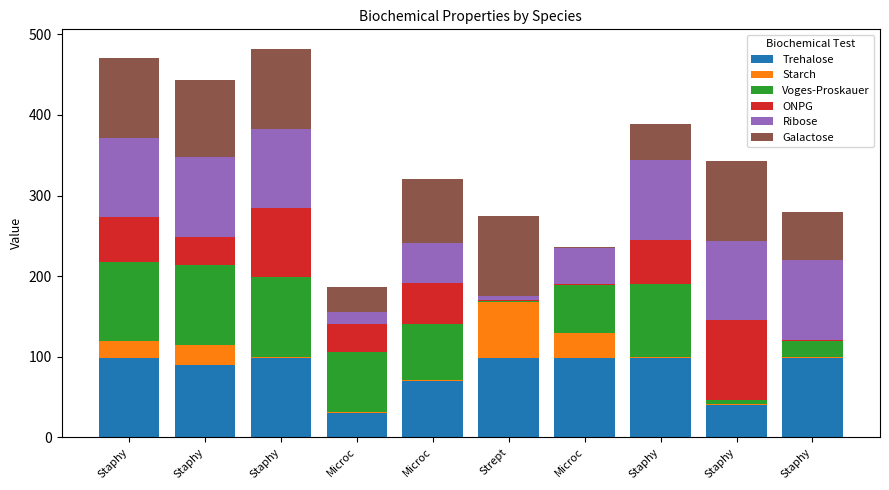

What is the label of the 10th bar from the right?

Staphy